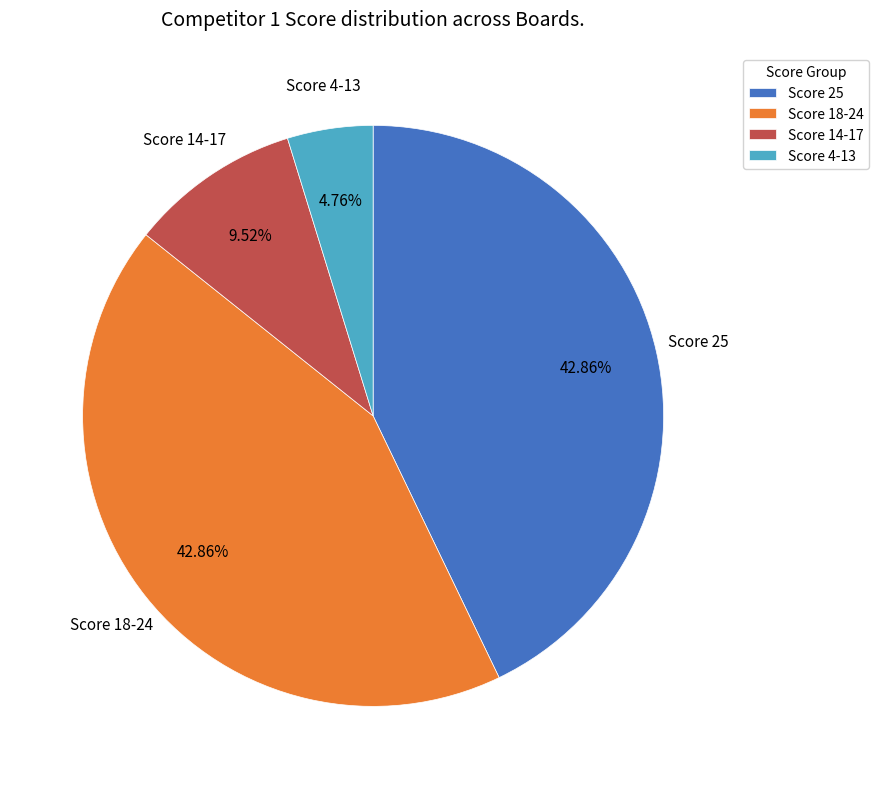

Combined, do Score 18-24 and Score 14-17 account for over 50%?

Yes